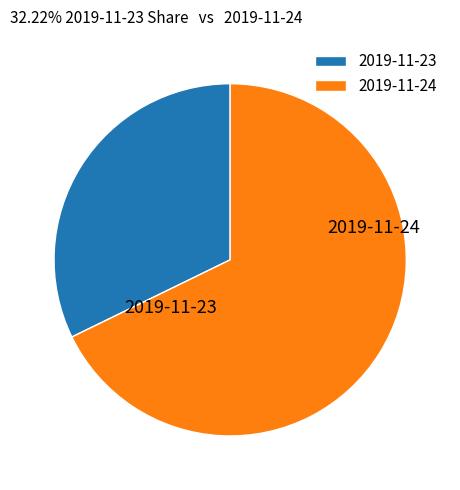

The 2019-11-24 slice represents 79% of the pie. True or false?

False